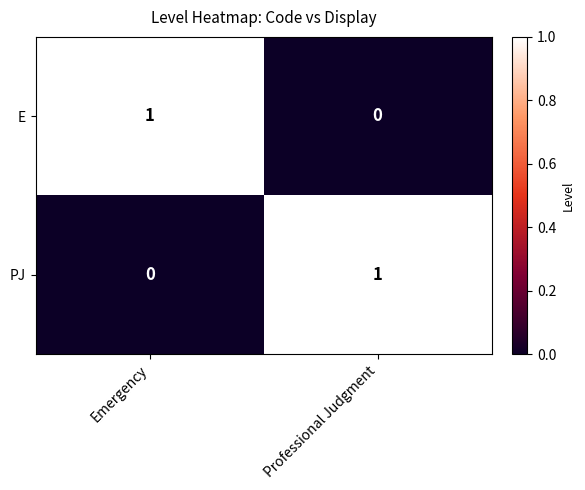

At how many categories does at least one series exceed 0?

2